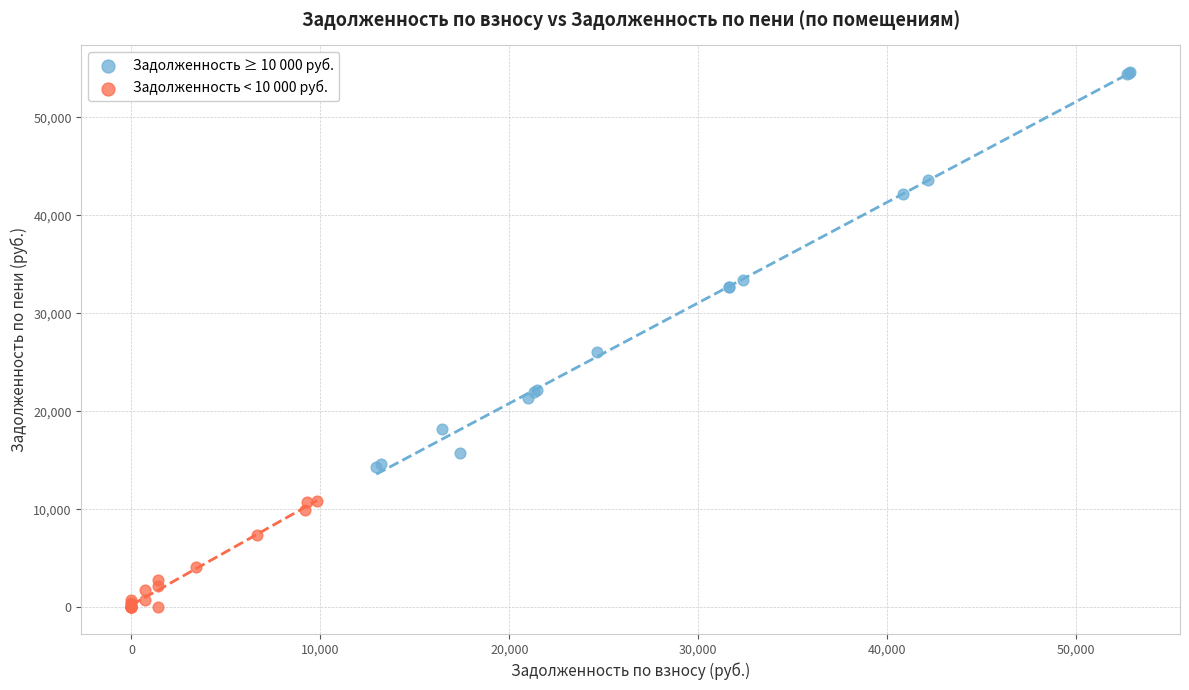

Which series reaches the minimum Y coordinate?

Задолженность < 10 000 руб.